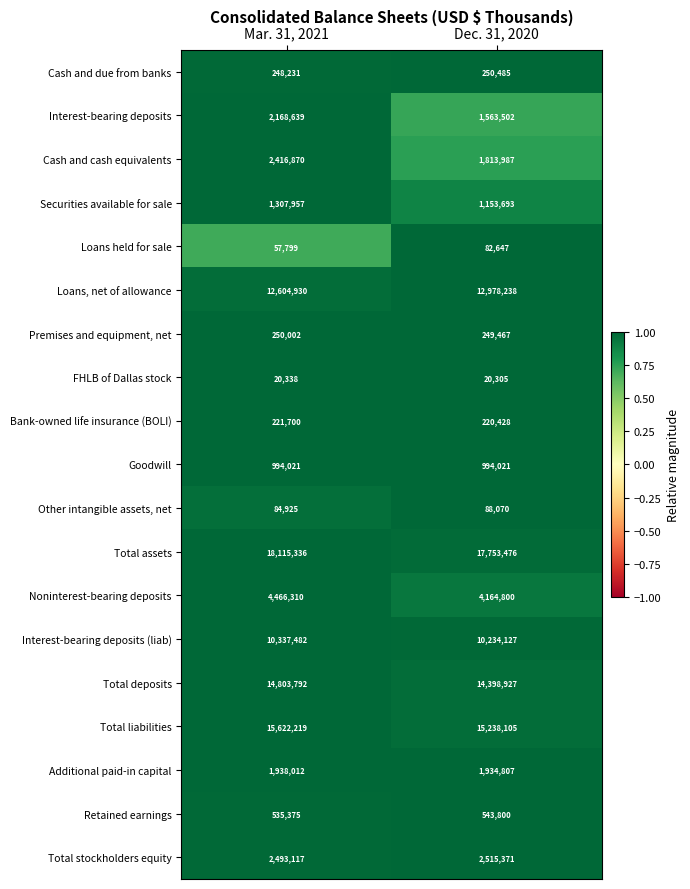

List the labels in order of FHLB of Dallas stock value, smallest first.

Dec. 31, 2020, Mar. 31, 2021